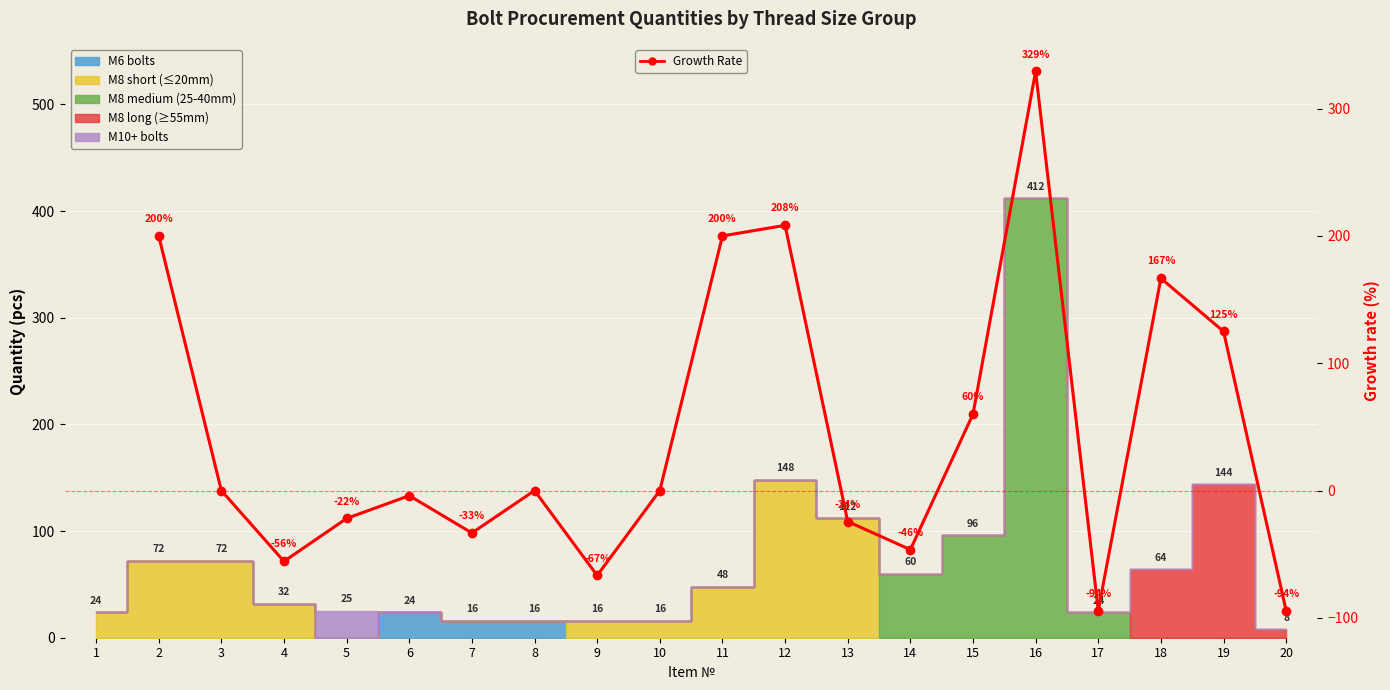

Reading left to right, what are all the values shown in this chart?

200.0	0.0	-55.6	-21.9	-4.0	-33.3	0.0	-66.7	0.0	200.0	208.3	-24.3	-46.4	60.0	329.2	-94.2	166.7	125.0	-94.4